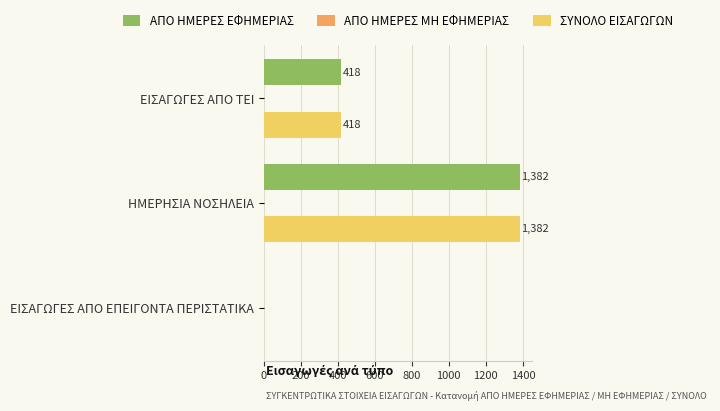

At which category is the sum across all series the highest?

ΗΜΕΡΗΣΙΑ ΝΟΣΗΛΕΙΑ